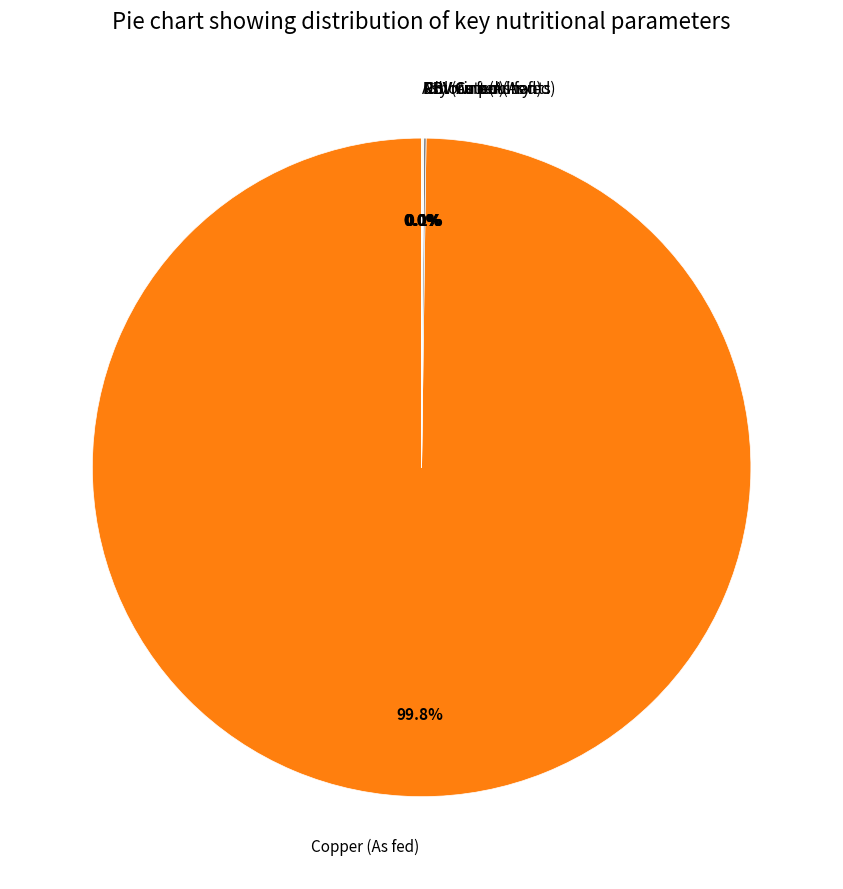

Which slice represents more than half of the pie?

Copper (As fed)